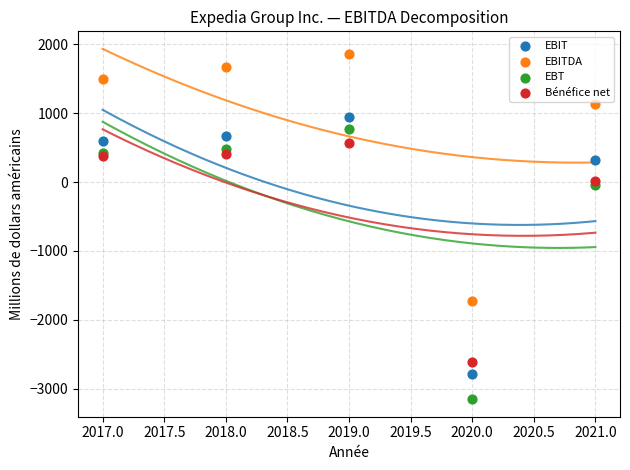

Which series has the widest spread of Y values?

EBT